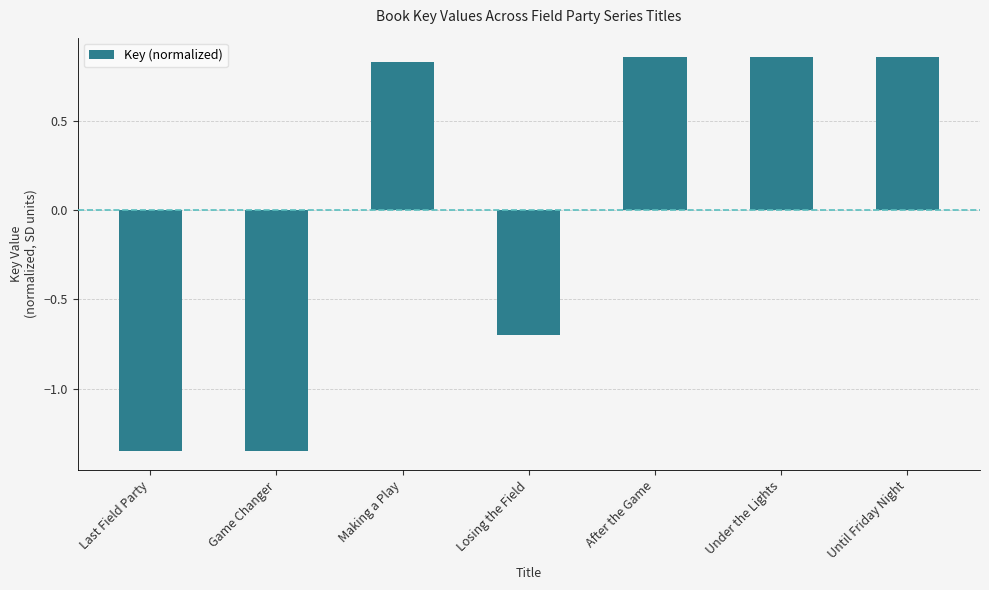

Which has a higher value, Under the Lights or Game Changer?

Under the Lights